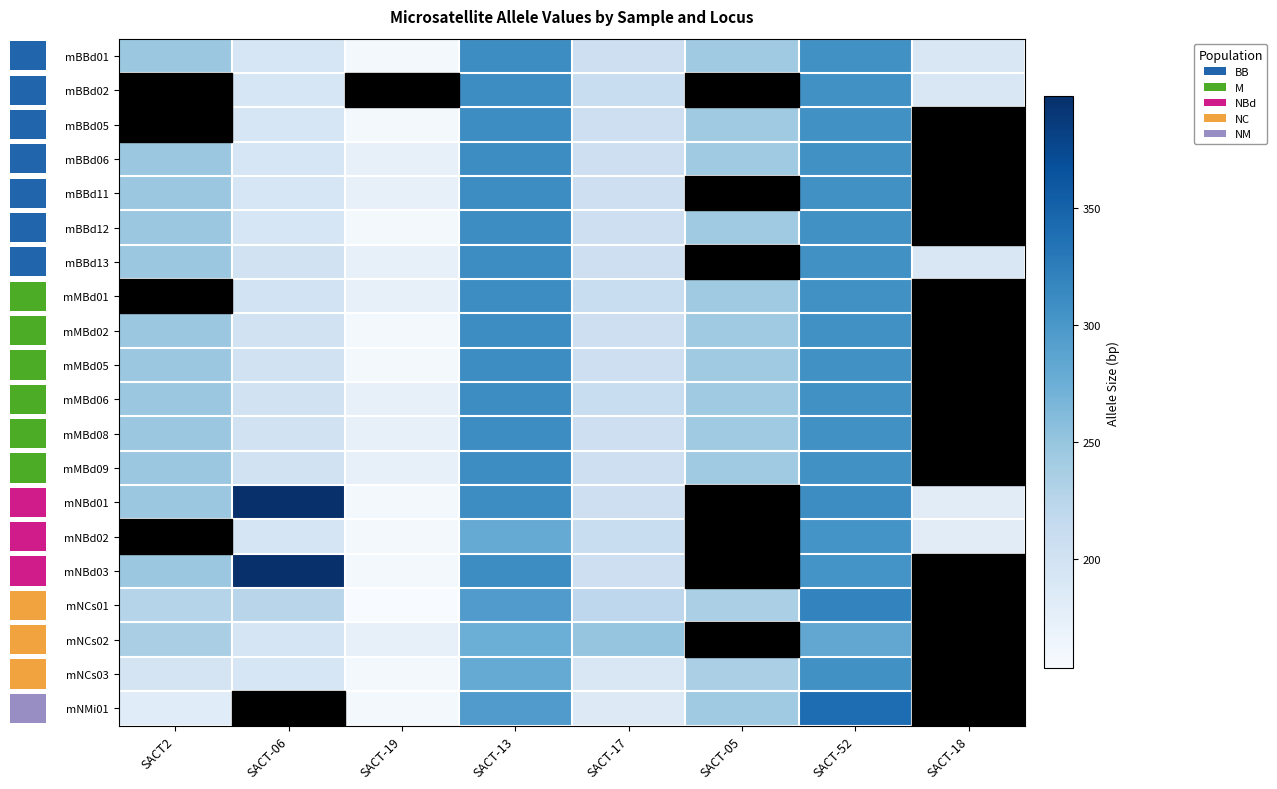

What is the maximum value shown in the chart?

398.0